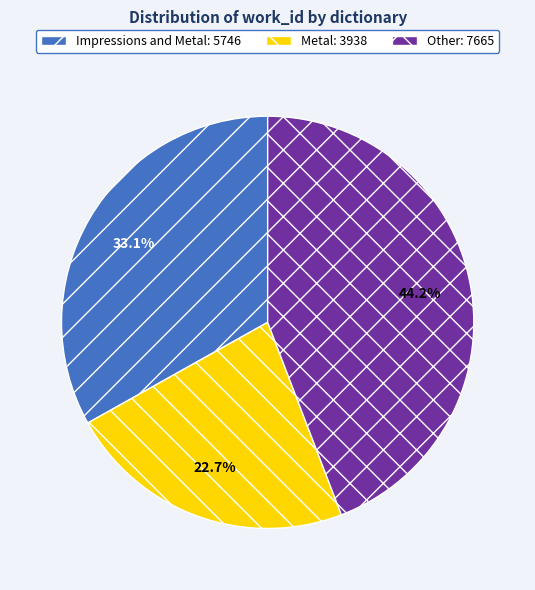

What is the ratio of the value at Impressions and Metal to the value at Other?

0.7